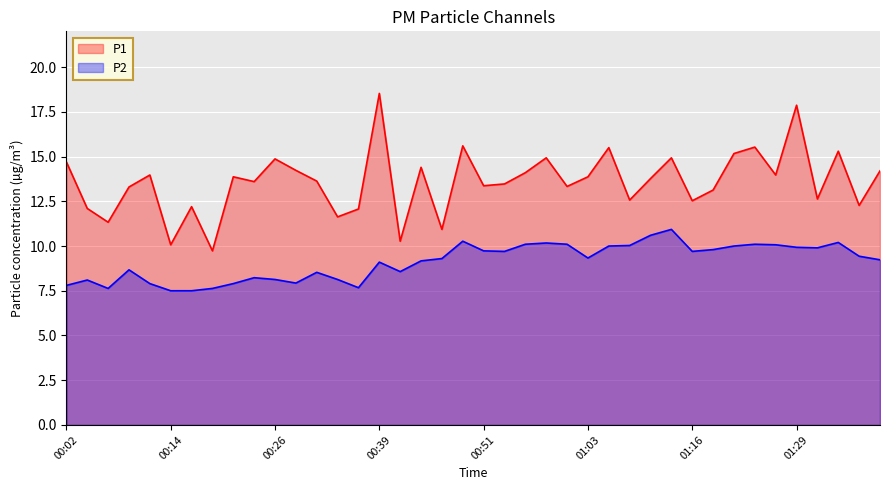

How many values in the P1 series are below 13?

13